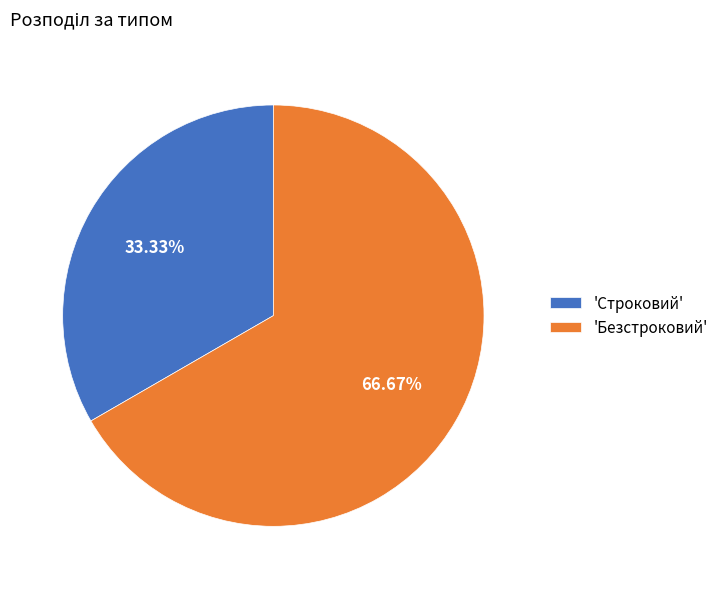

How many slices are in this pie chart?

2